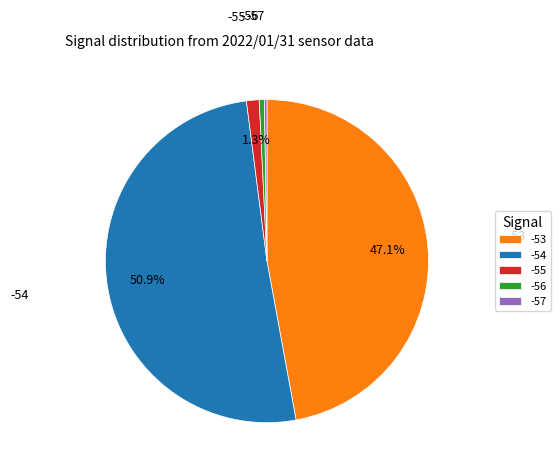

Is the sum of -53 and -54 greater than half?

Yes